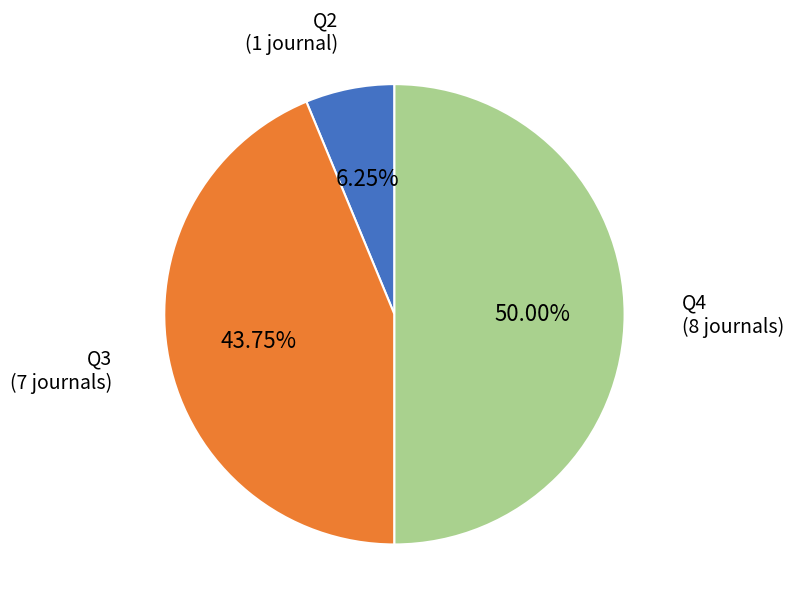

How many slices are in this pie chart?

3